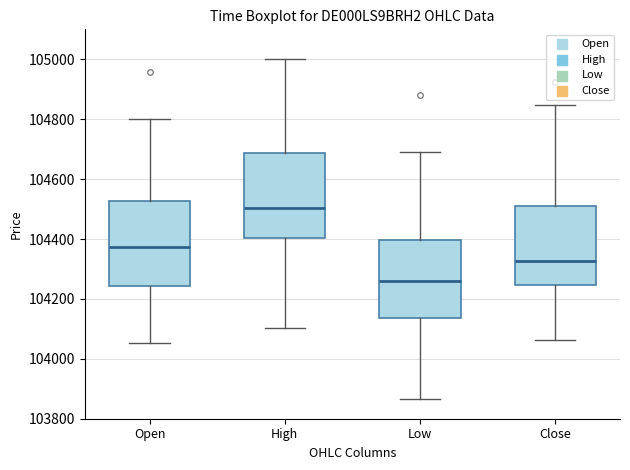

Reading left to right, read every box against the y-axis: the position of its median line, the range the box covers, and the ends of its whiskers. The values are not printed on the chart, so give them approximately, as read against the axis.

Open: median 104380, box 104240 to 104520, whiskers 104060 to 104800
High: median 104500, box 104400 to 104680, whiskers 104100 to 105000
Low: median 104260, box 104140 to 104400, whiskers 103860 to 104700
Close: median 104320, box 104240 to 104520, whiskers 104060 to 104840